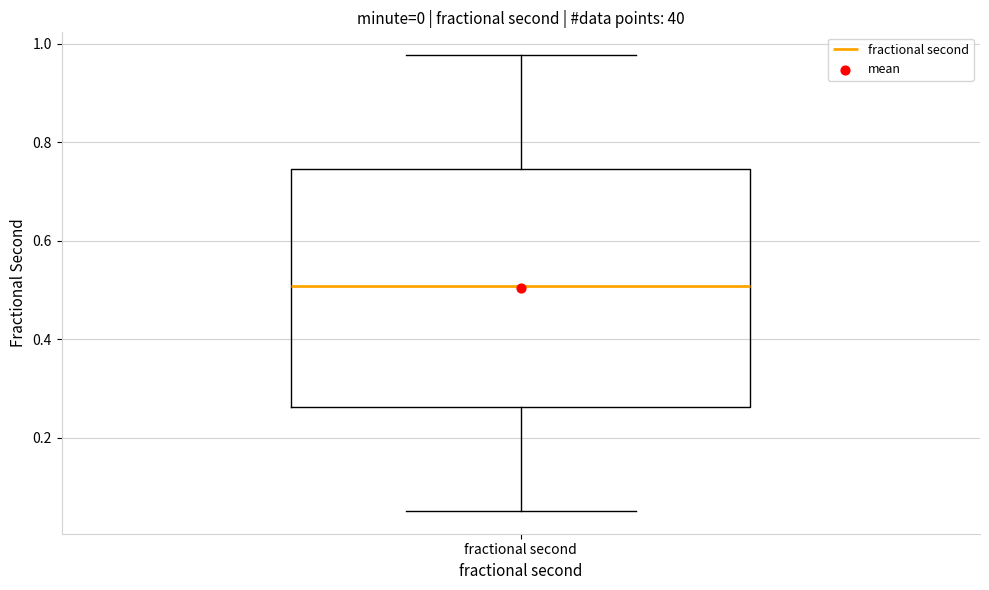

Where is the upper edge of the box for fractional second on the y-axis? The values are not printed on the chart, so give them approximately, as read against the axis.

0.74